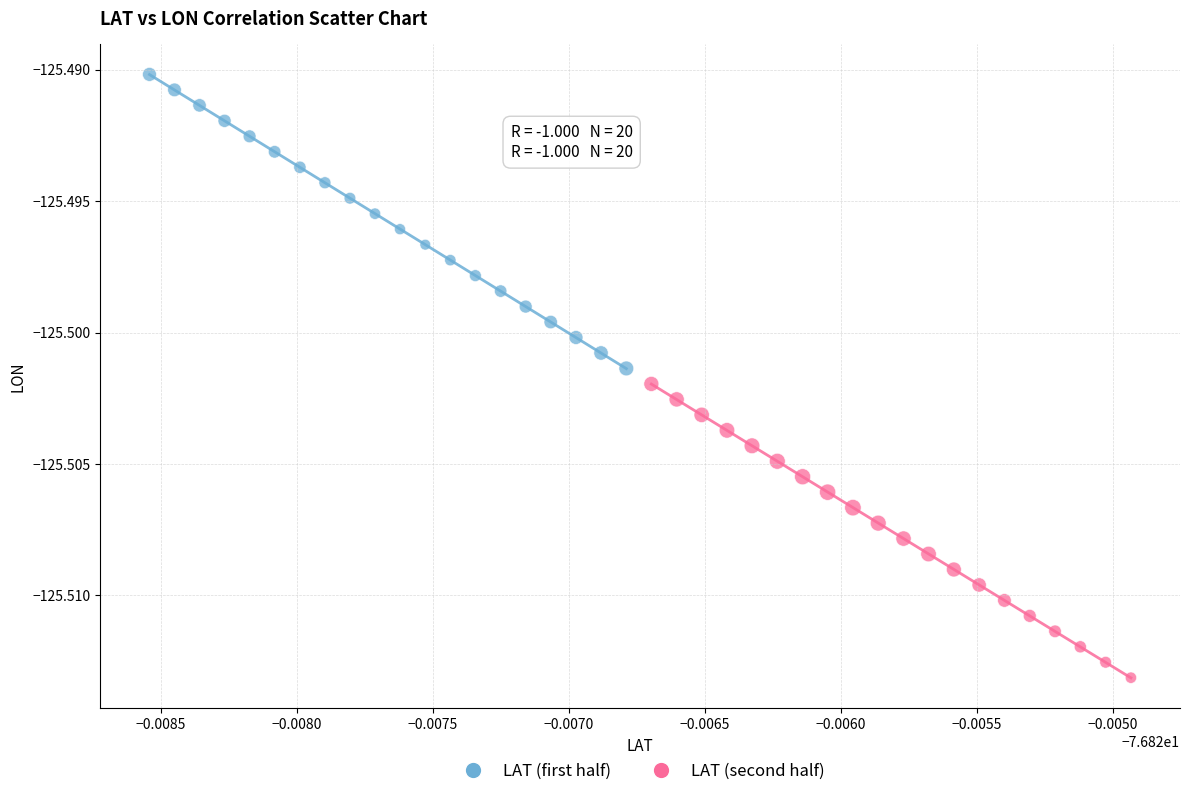

Which series contains the lowest Y value?

LAT (second half)